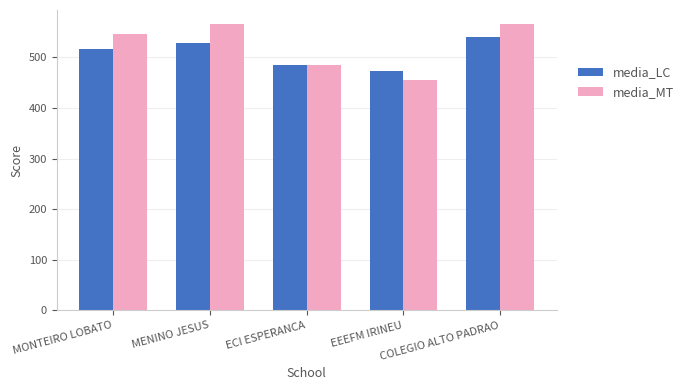

What is the difference between the maximum and minimum values in the media_MT series?

110.6